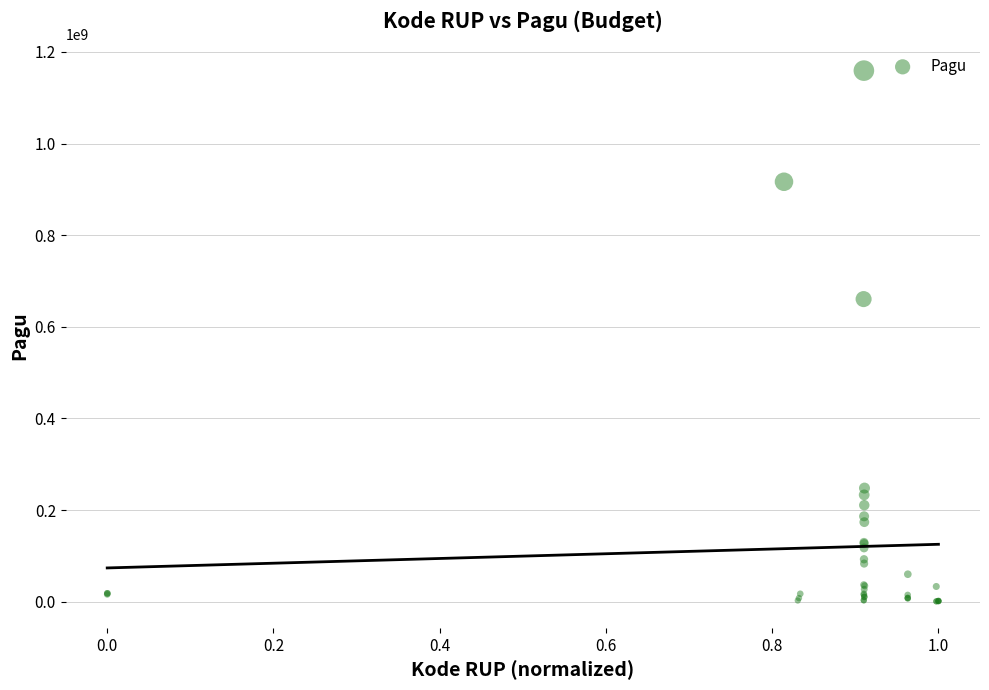

What Y value in the scatter plot is closest to 580008500?

660551000